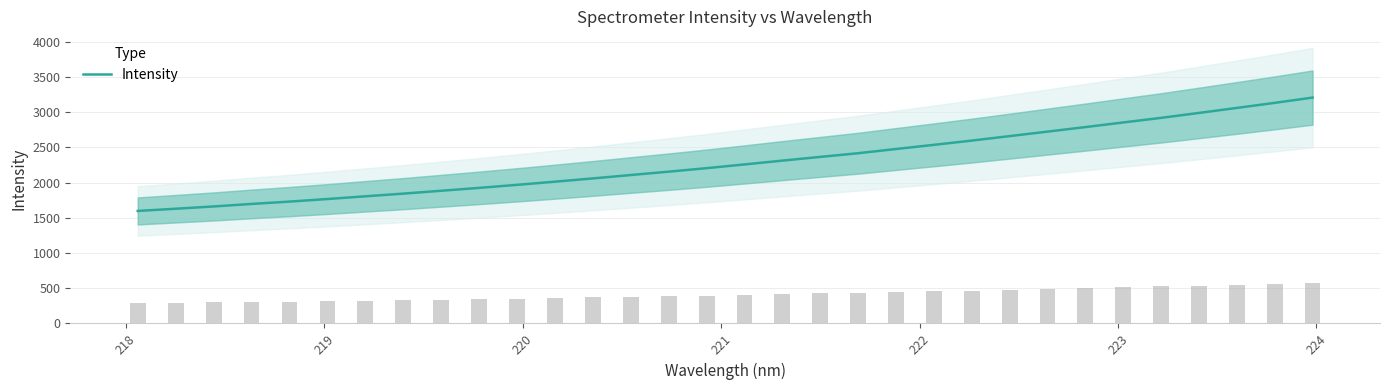

What is the minimum value for Intensity?

1597.8